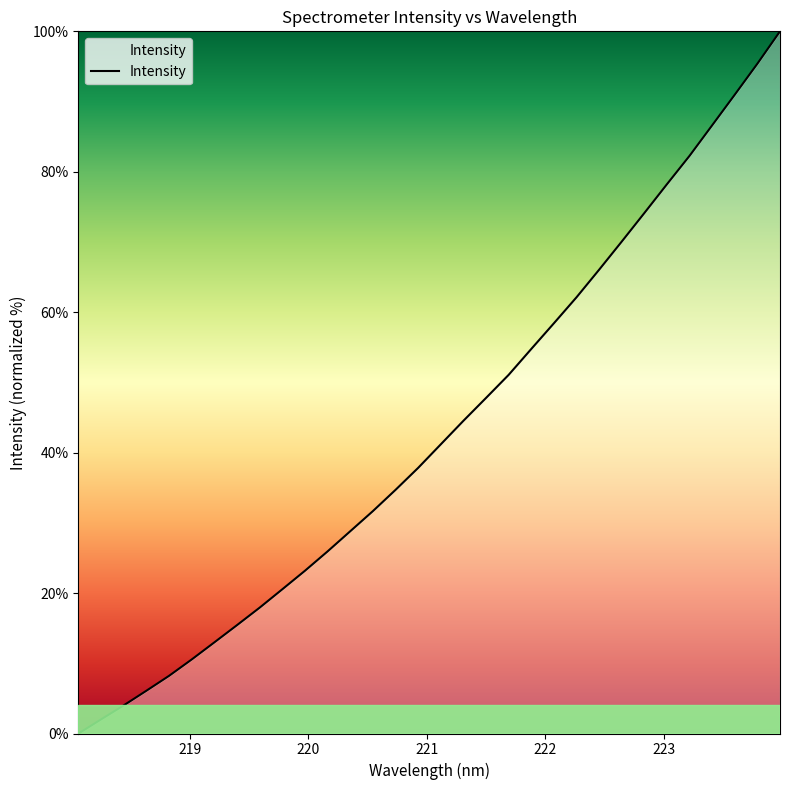

Reading left to right, list all the values displayed in this chart.

0.0	2.0	4.0	6.1	8.2	10.5	13.0	15.4	17.9	20.5	23.2	25.9	28.8	31.7	34.7	37.8	41.2	44.5	47.8	51.1	54.8	58.4	62.1	66.1	70.1	74.1	78.2	82.3	86.6	91.0	95.4	100.0